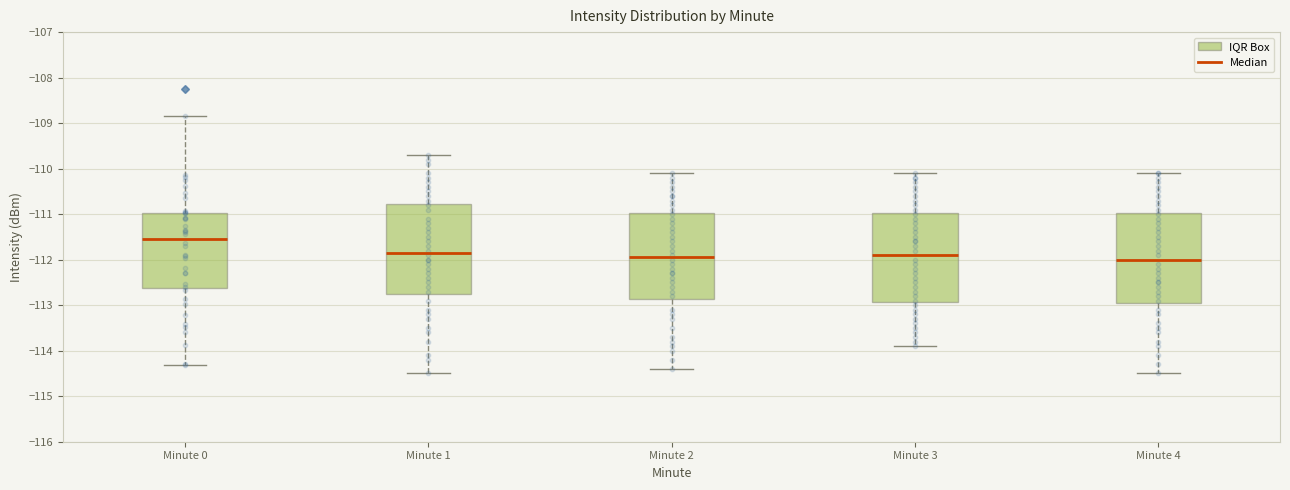

Reading left to right, transcribe this box plot: for each box, give where its median line is, the range the box spans, and where its two whiskers end, as read against the y-axis. The values are not printed on the chart, so give them approximately, as read against the axis.

Minute 0: median -111.5, box -112.6 to -111.0, whiskers -114.3 to -108.8
Minute 1: median -111.8, box -112.7 to -110.8, whiskers -114.5 to -109.7
Minute 2: median -111.9, box -112.9 to -111.0, whiskers -114.4 to -110.1
Minute 3: median -111.9, box -112.9 to -111.0, whiskers -113.9 to -110.1
Minute 4: median -112.0, box -112.9 to -111.0, whiskers -114.5 to -110.1